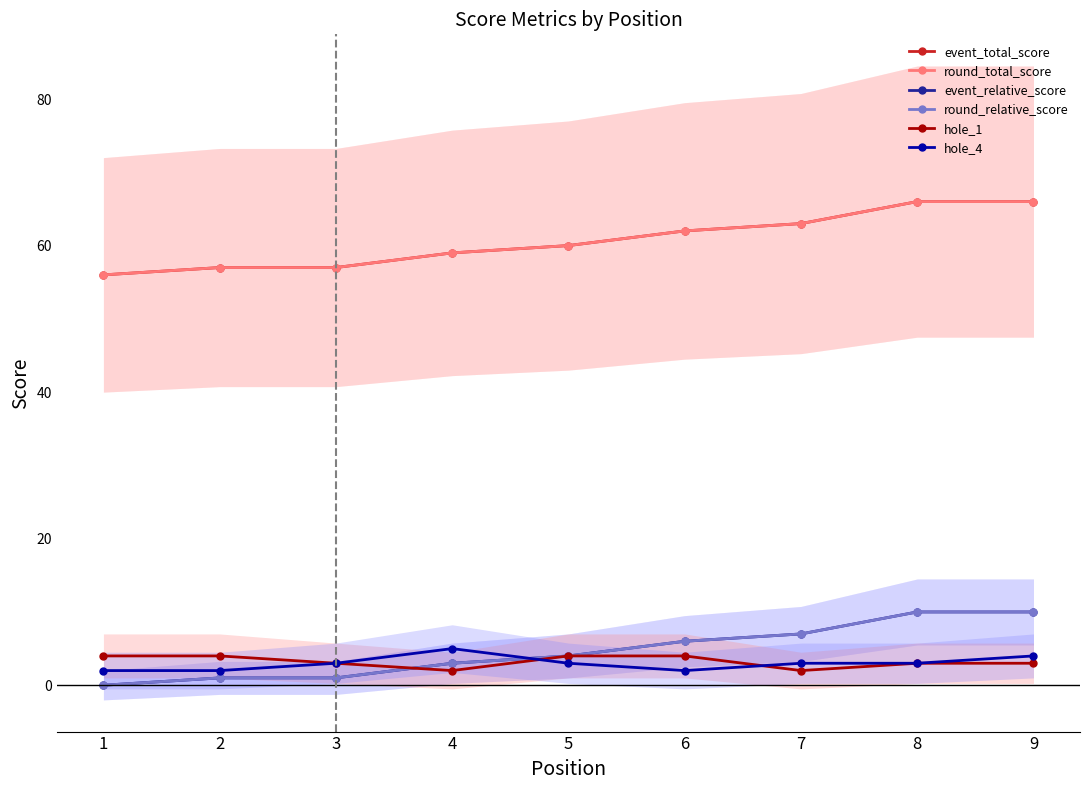

What is the value of the round_relative_score point at the 7th from the left?

7